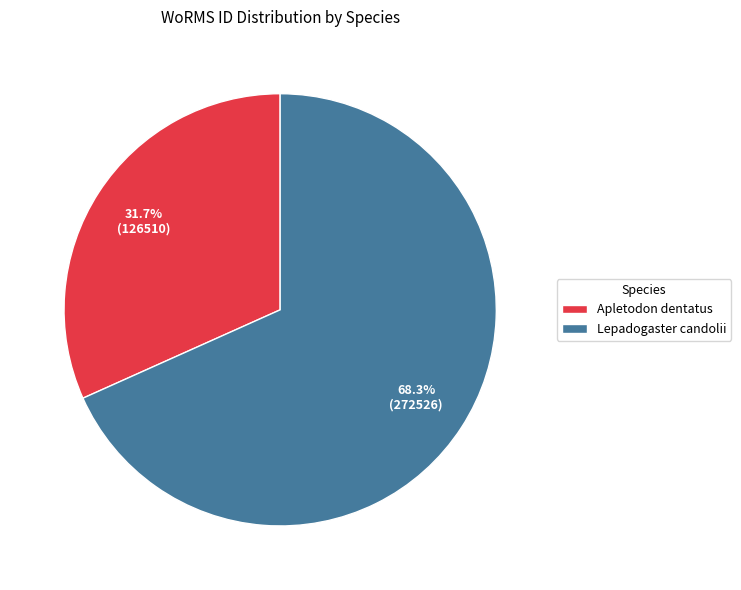

What percentage is NOT represented by Lepadogaster candolii?

31.7%